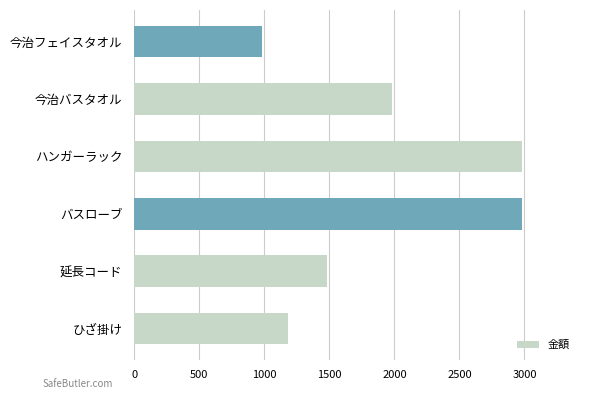

What is the greatest value displayed?

2980